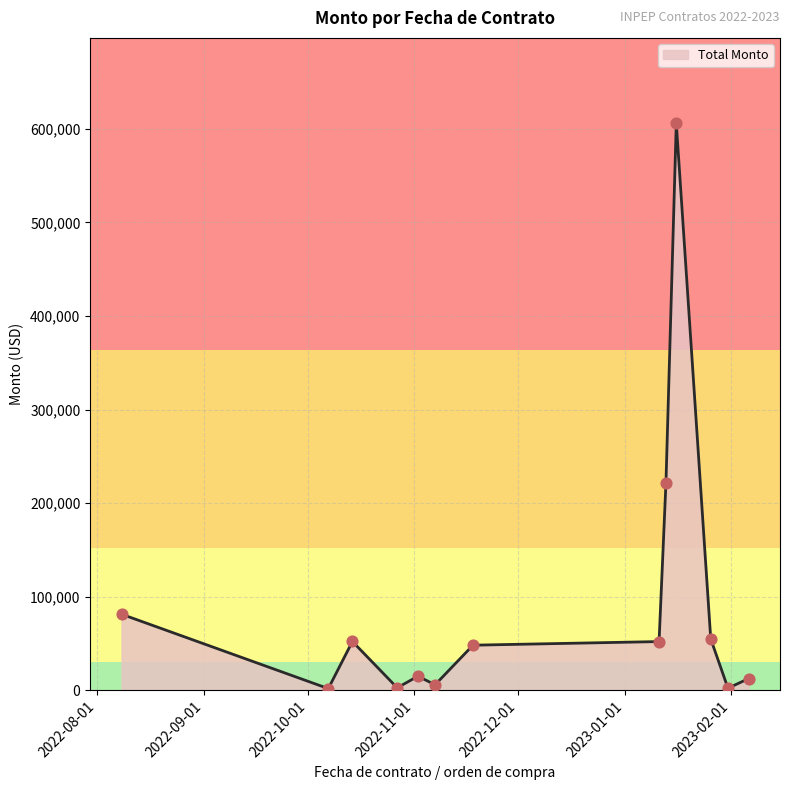

What is the difference between the maximum and minimum values?

604390.0